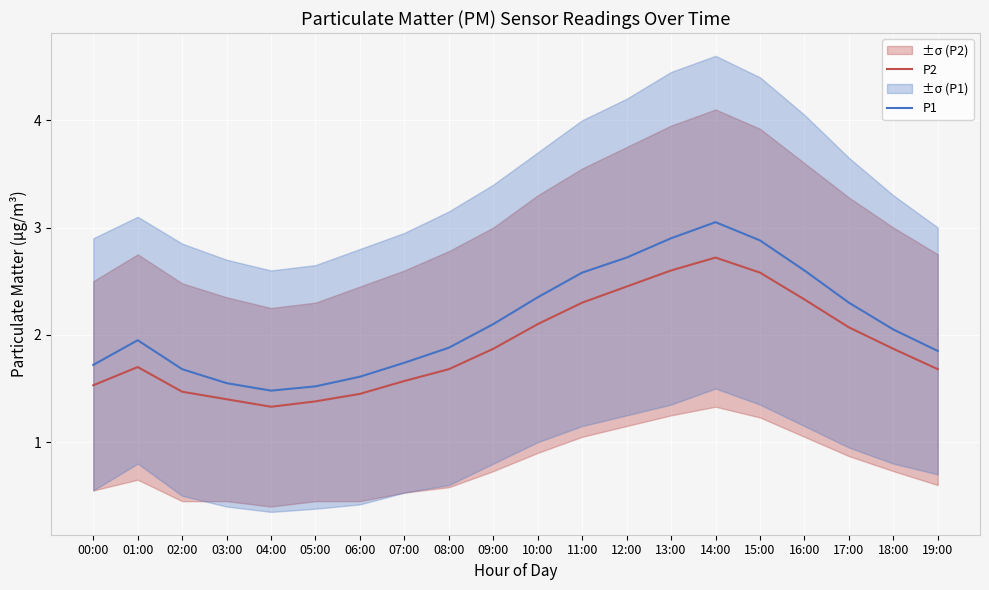

What is the maximum value for P2?

2.7